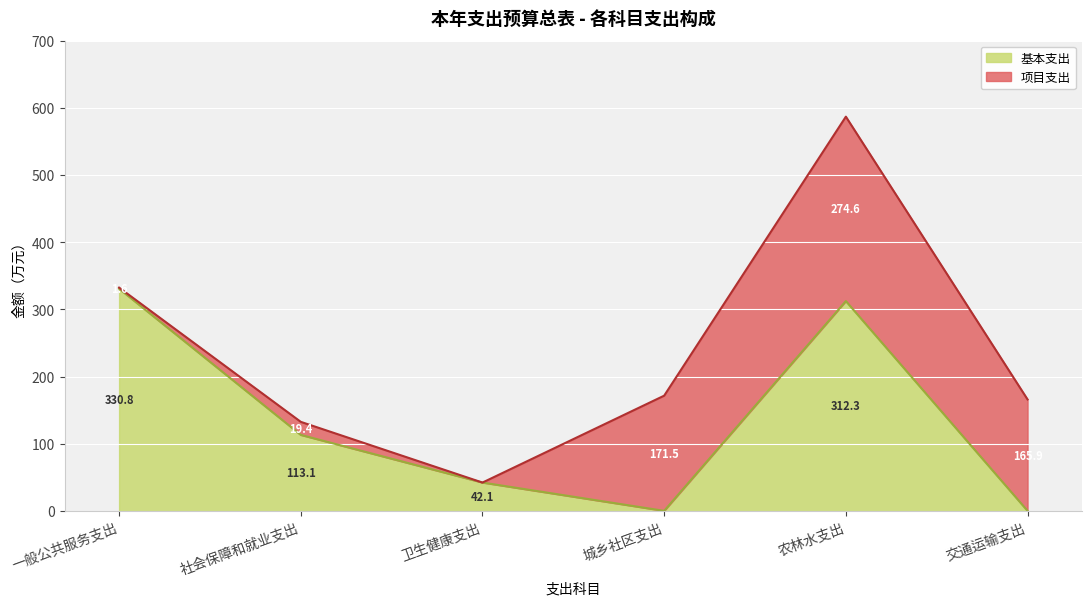

How many data points are above 113?

3